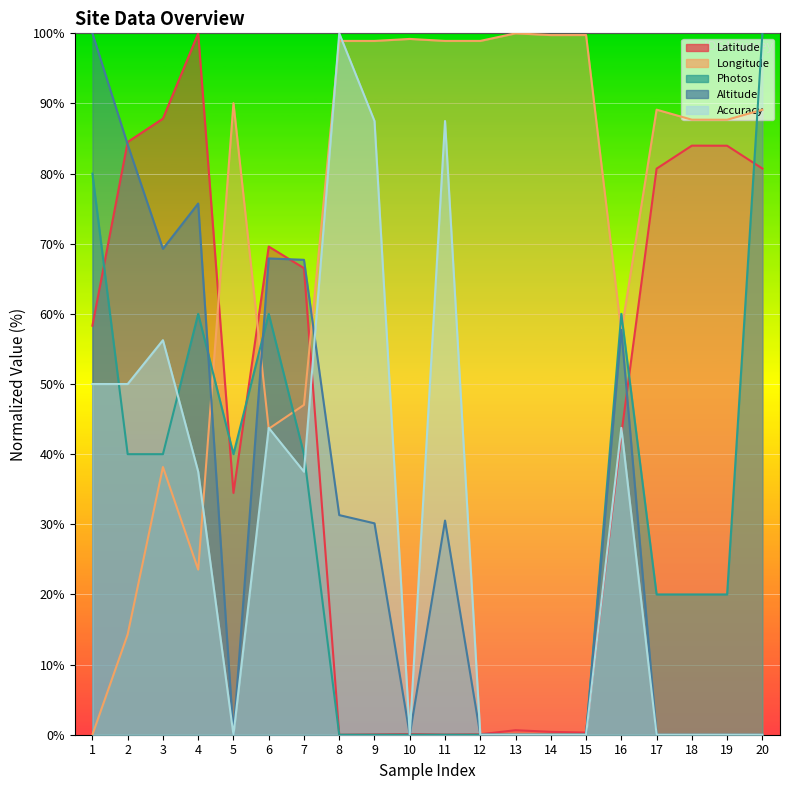

How many values in the Altitude series exceed 30?

10